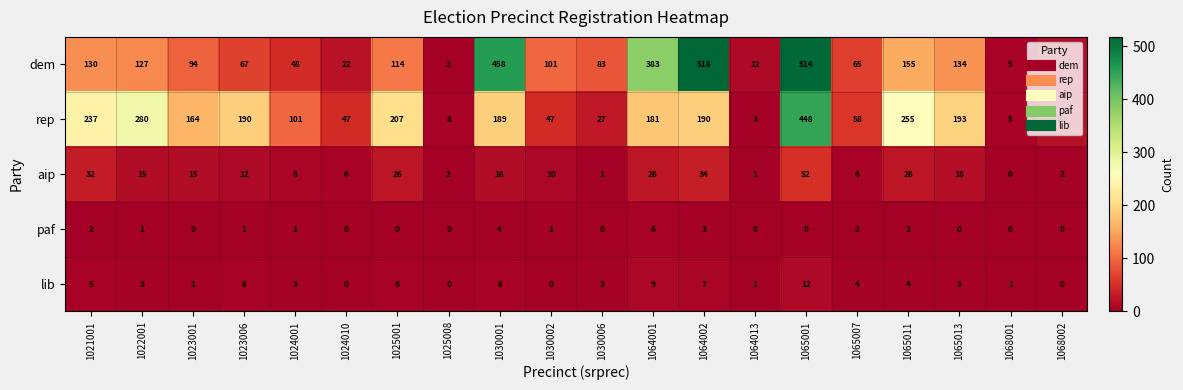

At which category does the chart reach its peak across all series?

1064002